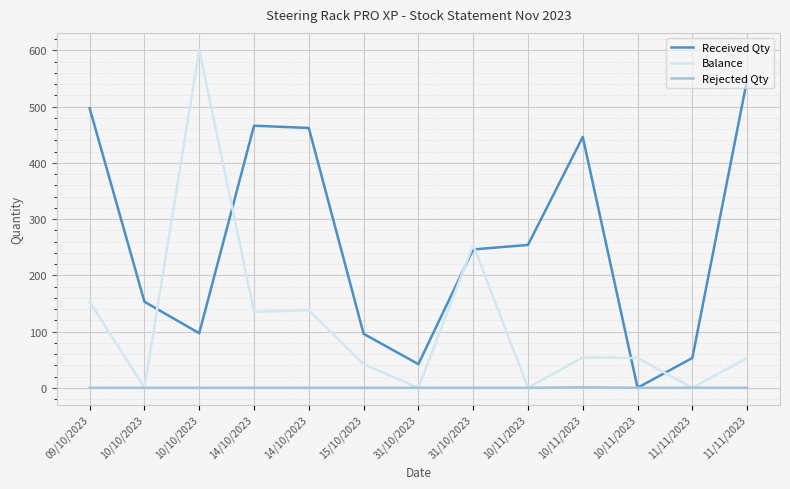

Is this an area chart (filled region under the line)?

No